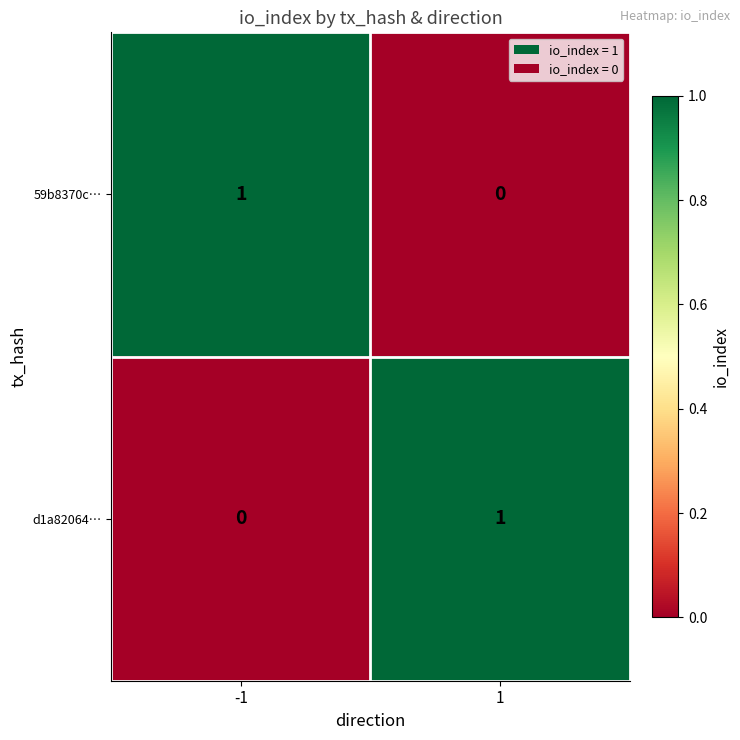

True or false: d1a82064… has a value of 0 at -1.

True